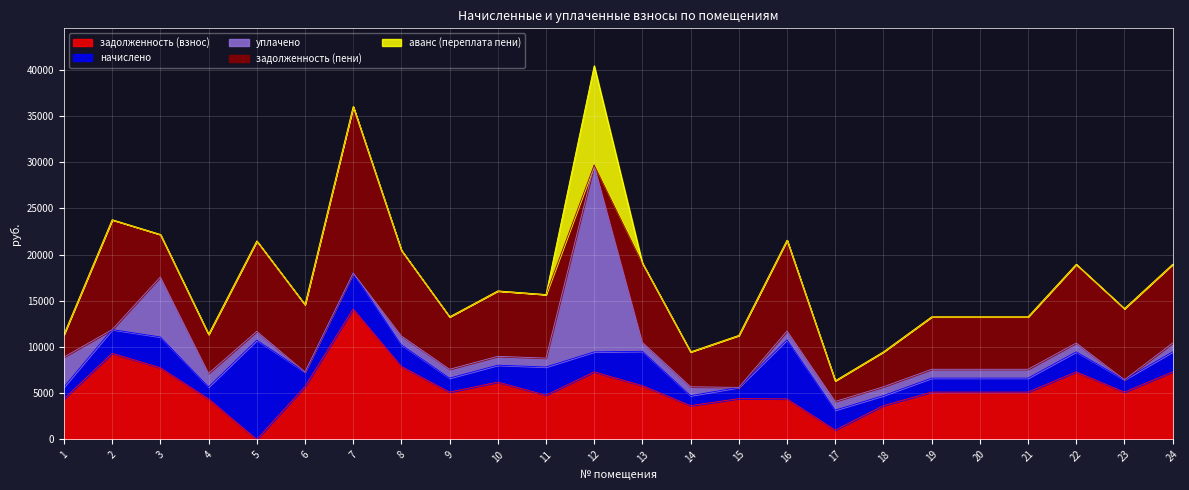

What is the value of the уплачено point at the 11th from the left?

958.0